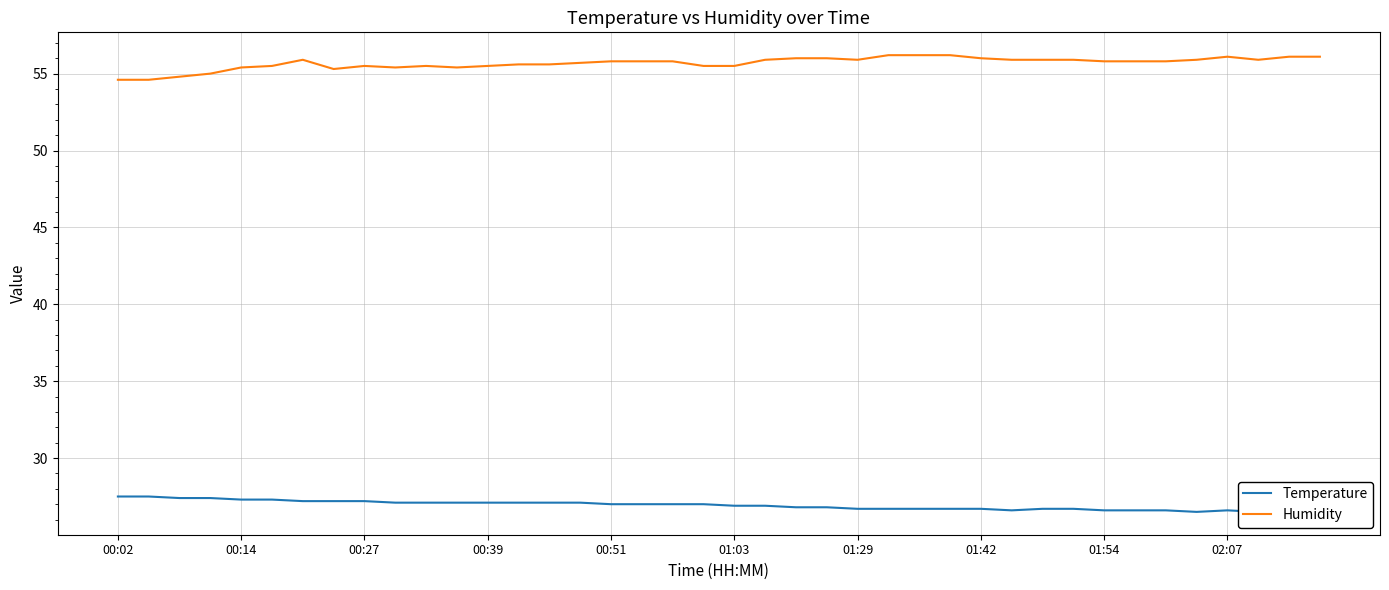

How many values in the Humidity series are below 55?

3